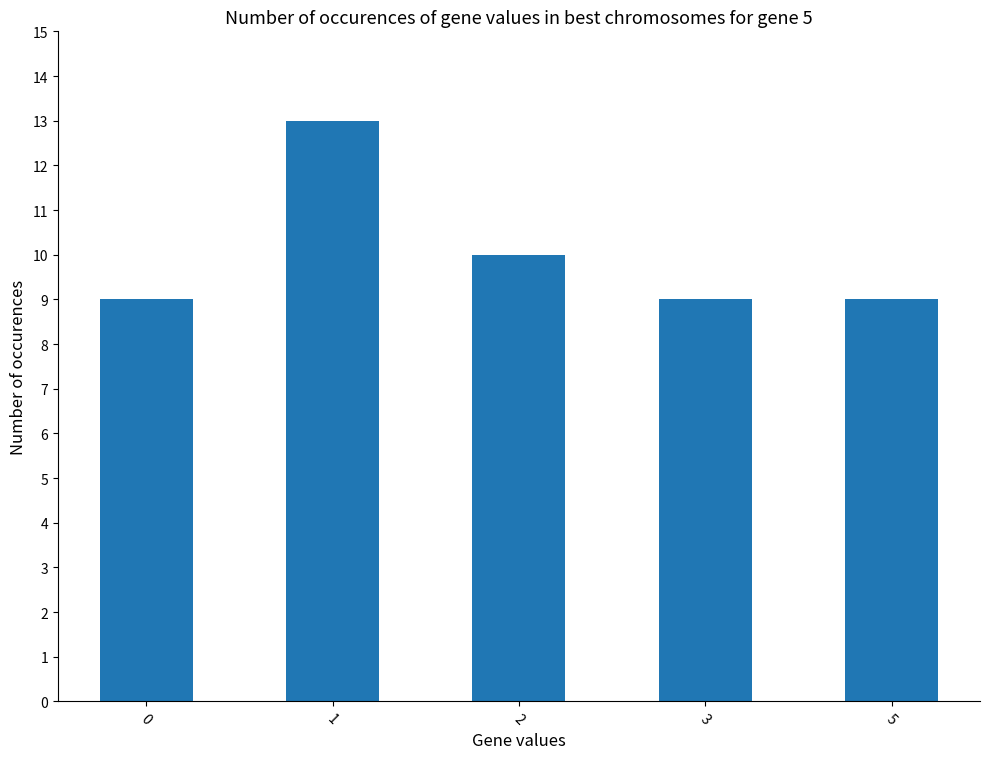

Which category has the highest value across all series?

1